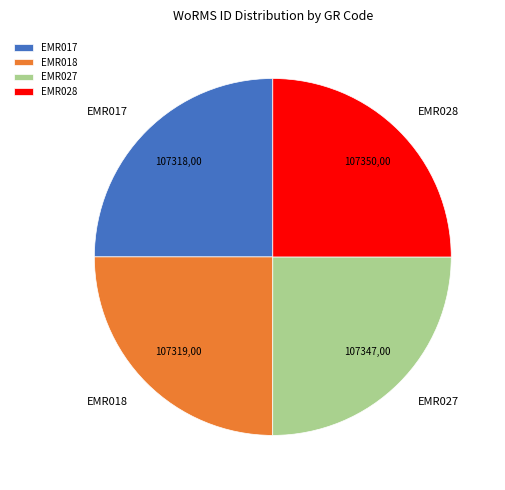

Is it true that EMR028 is 11% of the pie?

False